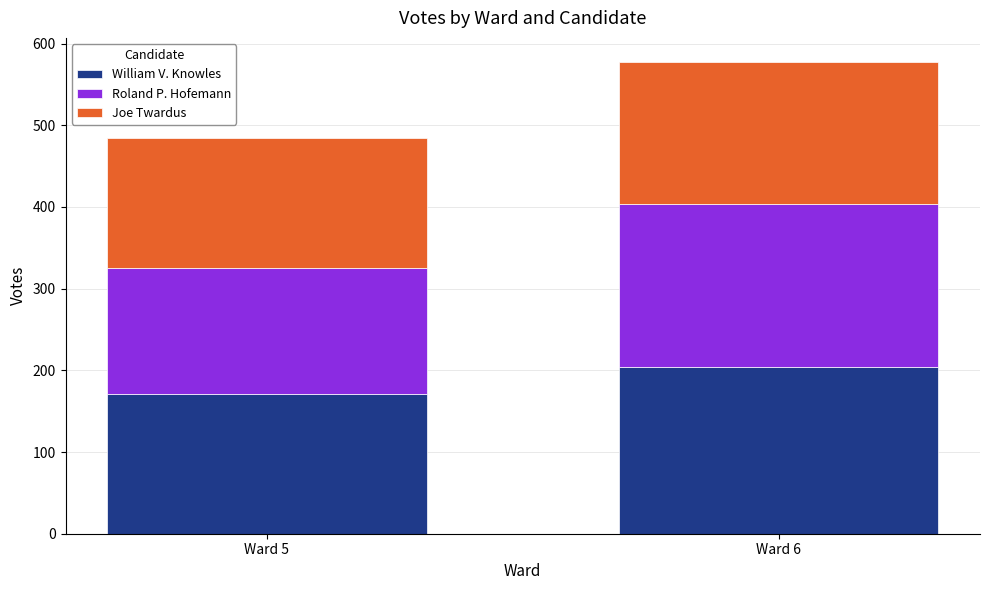

At which label is William V. Knowles closest to 187?

Ward 5